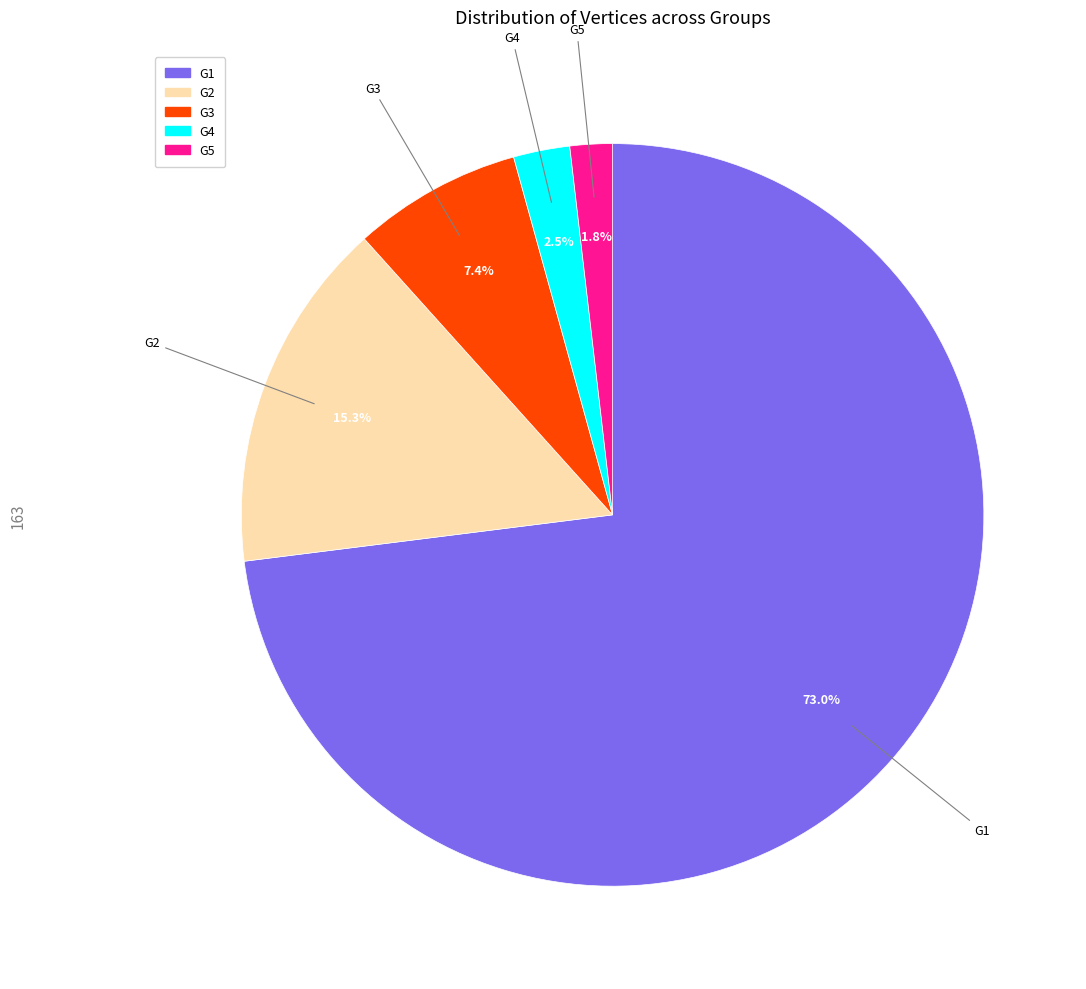

The G3 slice represents 7% of the pie. True or false?

True